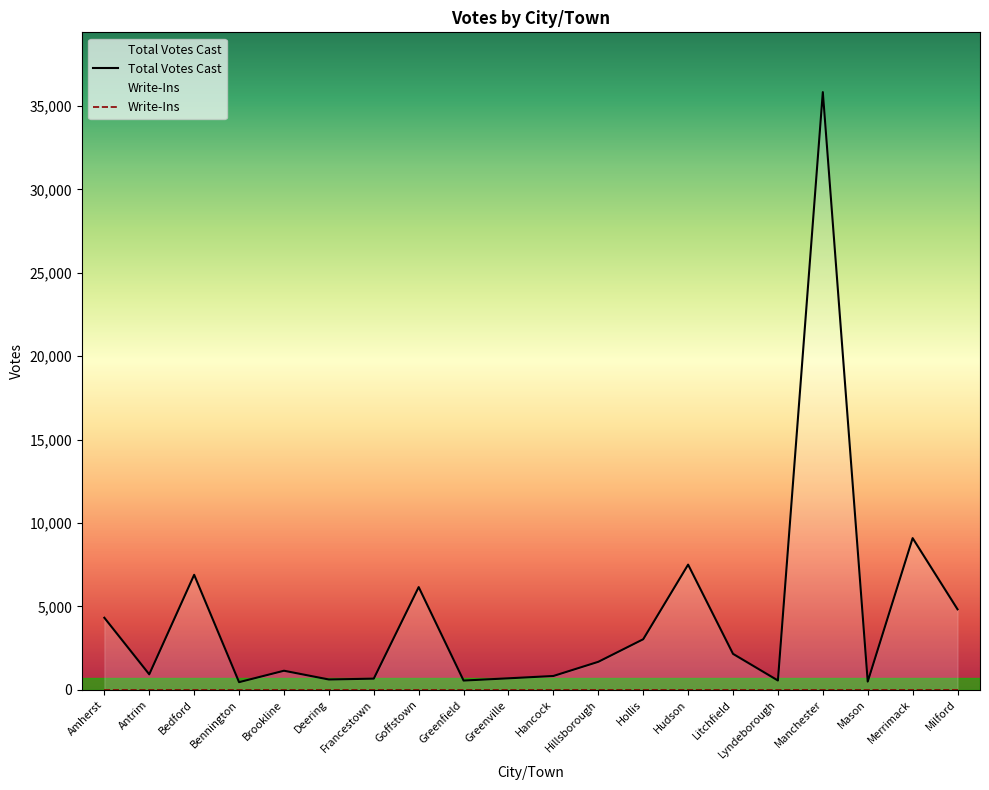

What is the minimum value shown in the chart?

464